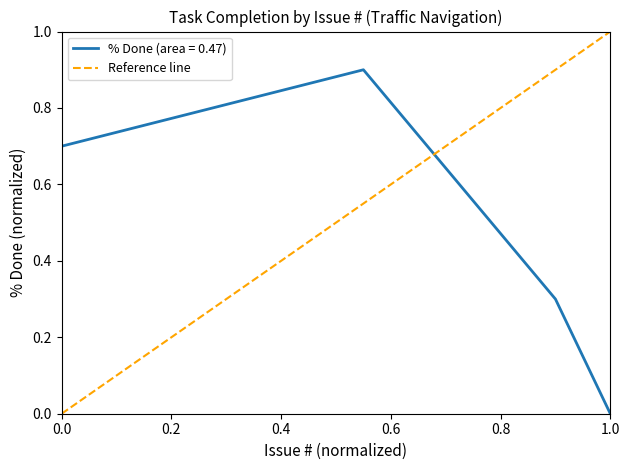

Is it true that % Done (area = 0.47) equals 0.7 at 0.0?

True